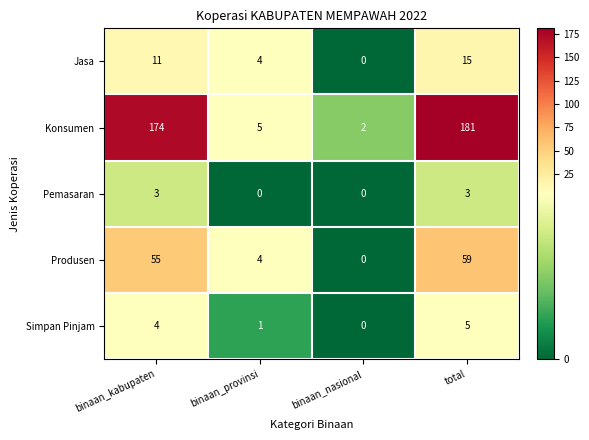

Which series has the largest total across all categories?

Konsumen